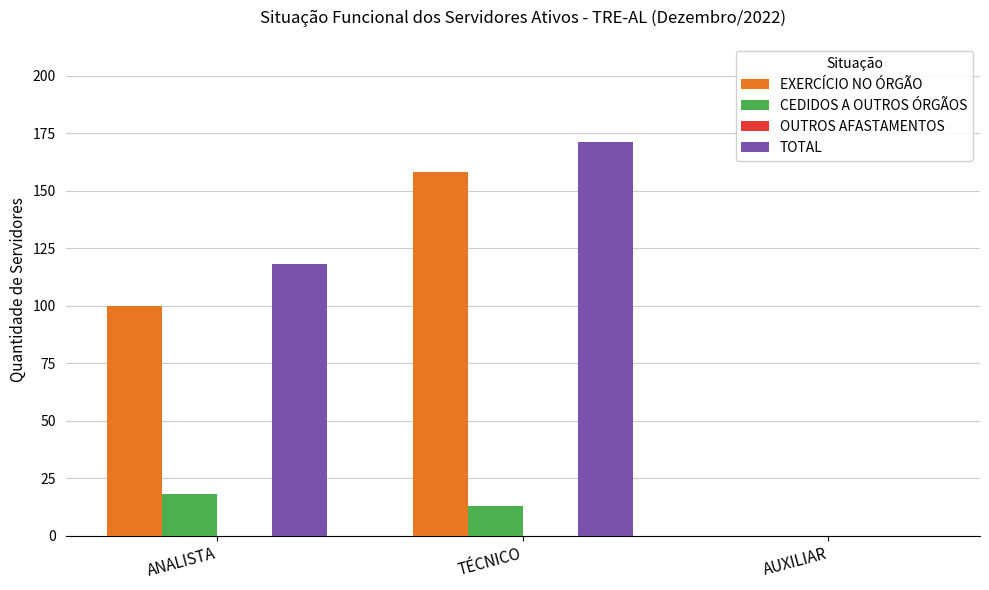

The EXERCÍCIO NO ÓRGÃO series shows 0 at AUXILIAR. True or false?

True